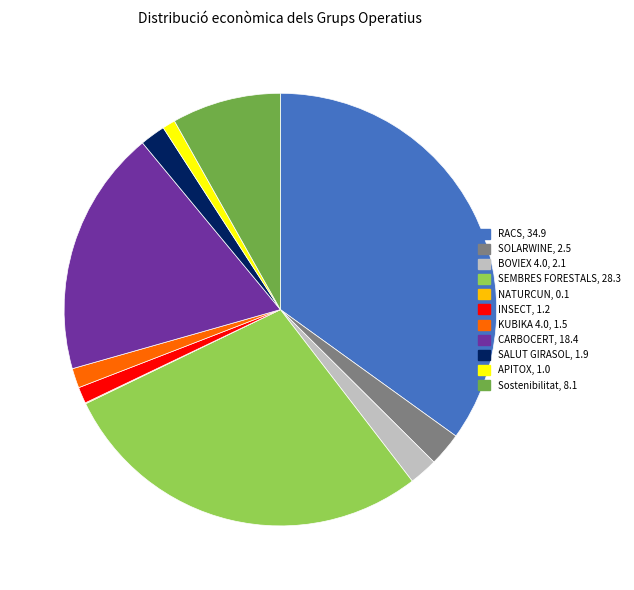

Between SEMBRES FORESTALS and SALUT GIRASOL, which is larger?

SEMBRES FORESTALS